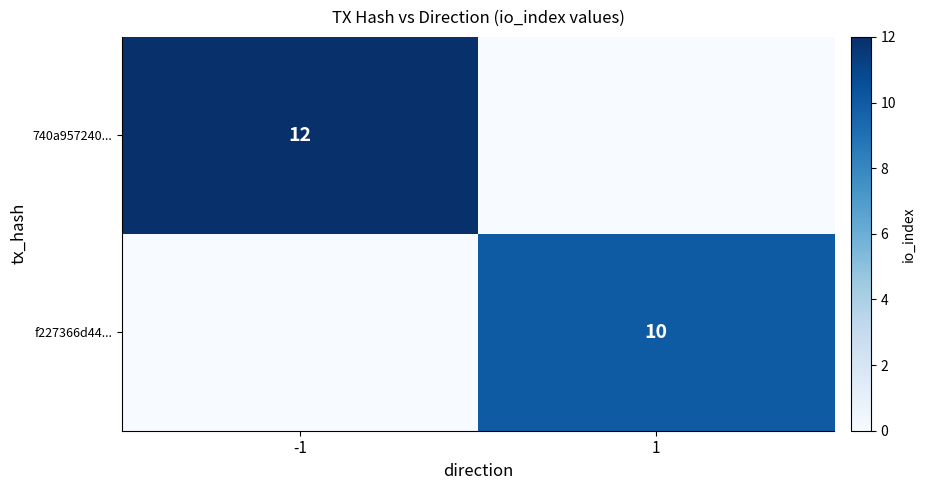

Is the value of 740a957240... at -1 greater than the value of f227366d44... at 1?

Yes